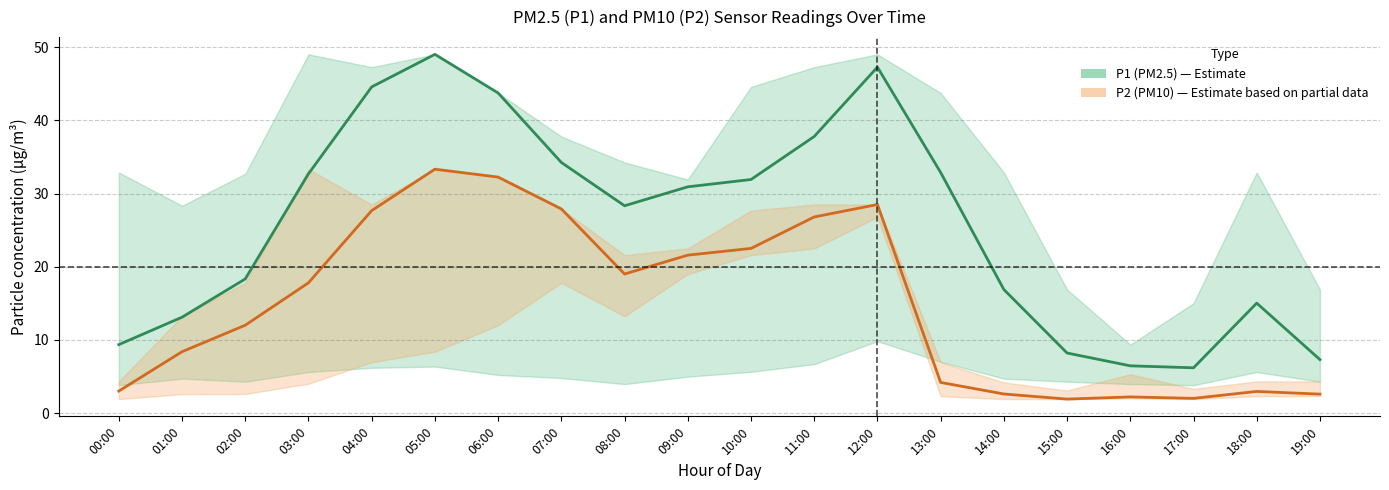

Where is P2_lower nearest to the value 14?

08:00